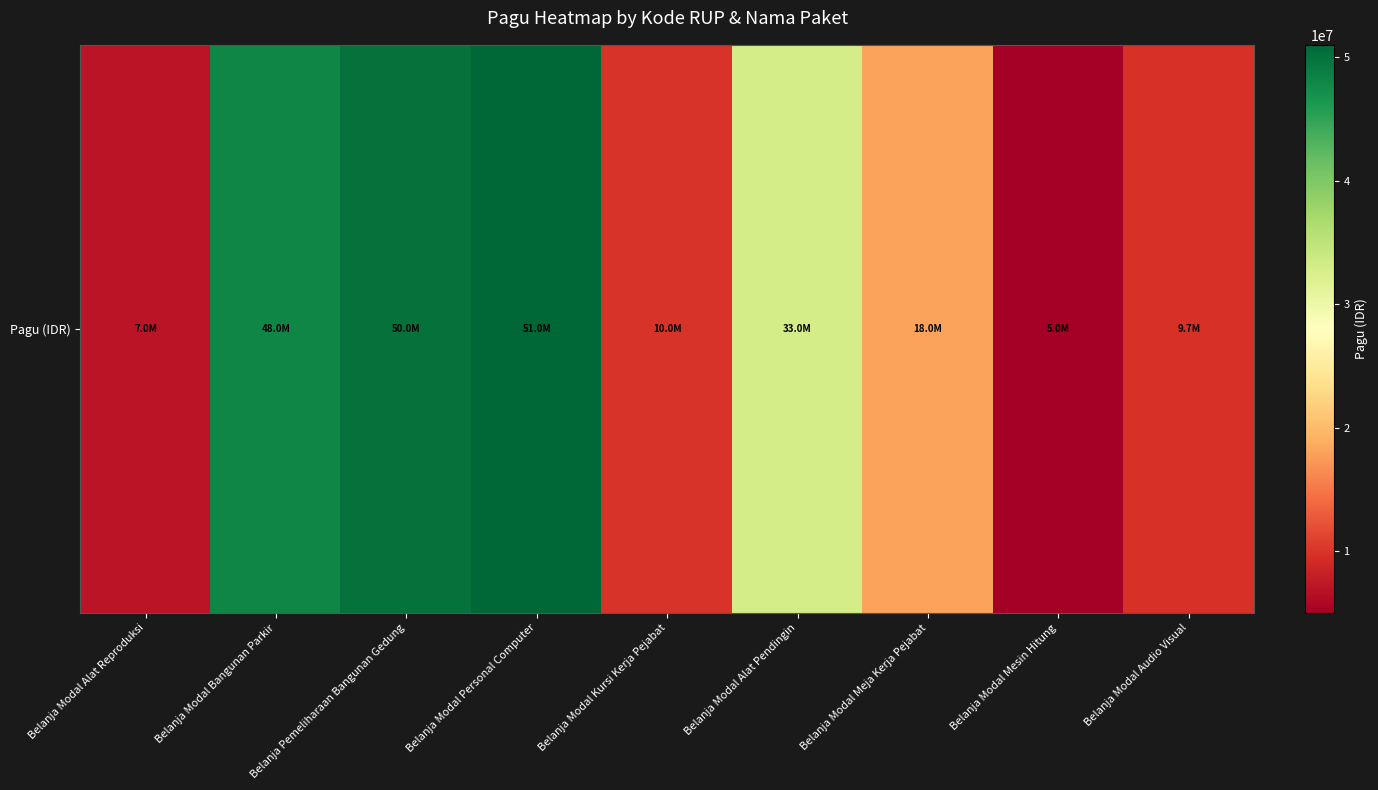

Which label corresponds to the largest value in the chart?

Belanja Modal Personal Computer